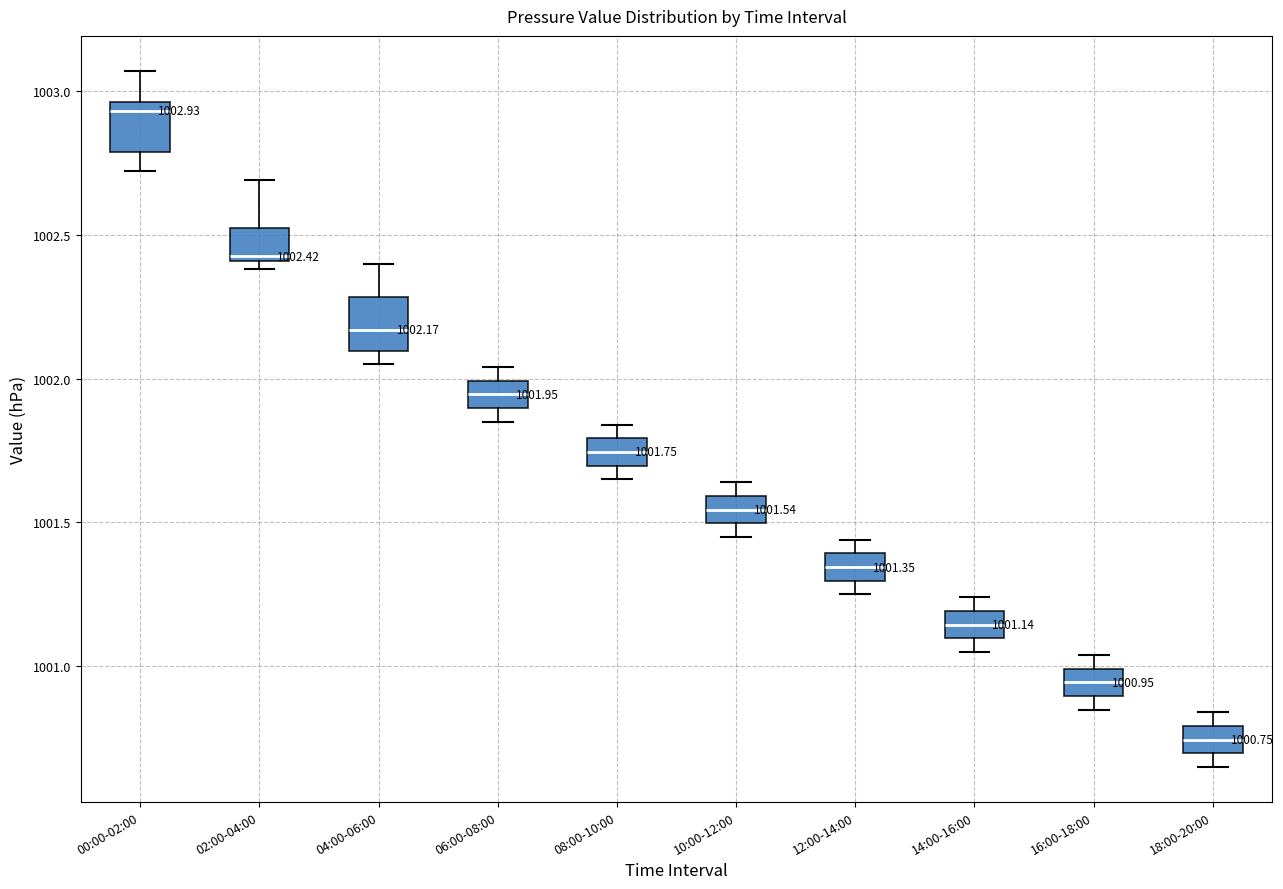

Which box's median line is the lowest?

18:00-20:00